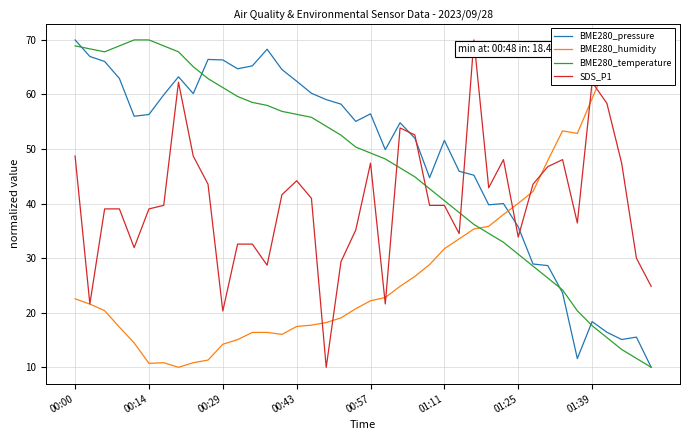

At how many categories does at least one series exceed 28?

40